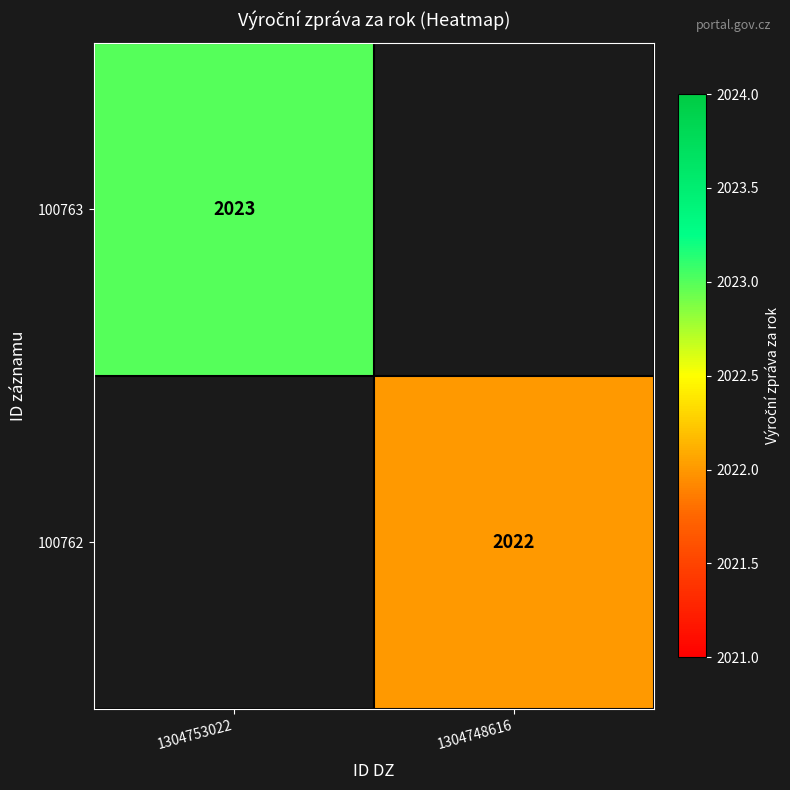

The value of 100762 at 1304748616 is 424. True or false?

False